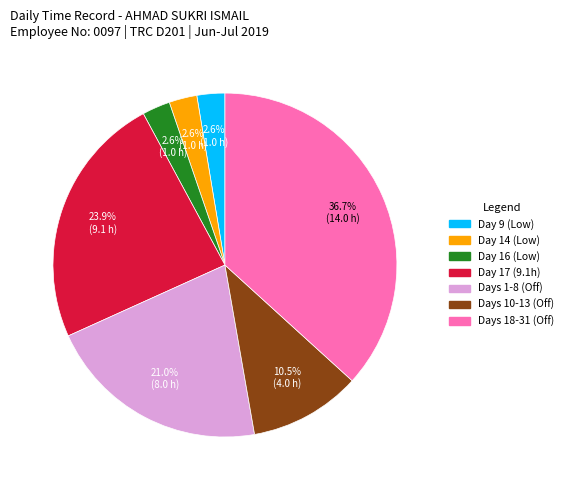

To the nearest percent, what is the difference between the largest and smallest slice percentages?

34%